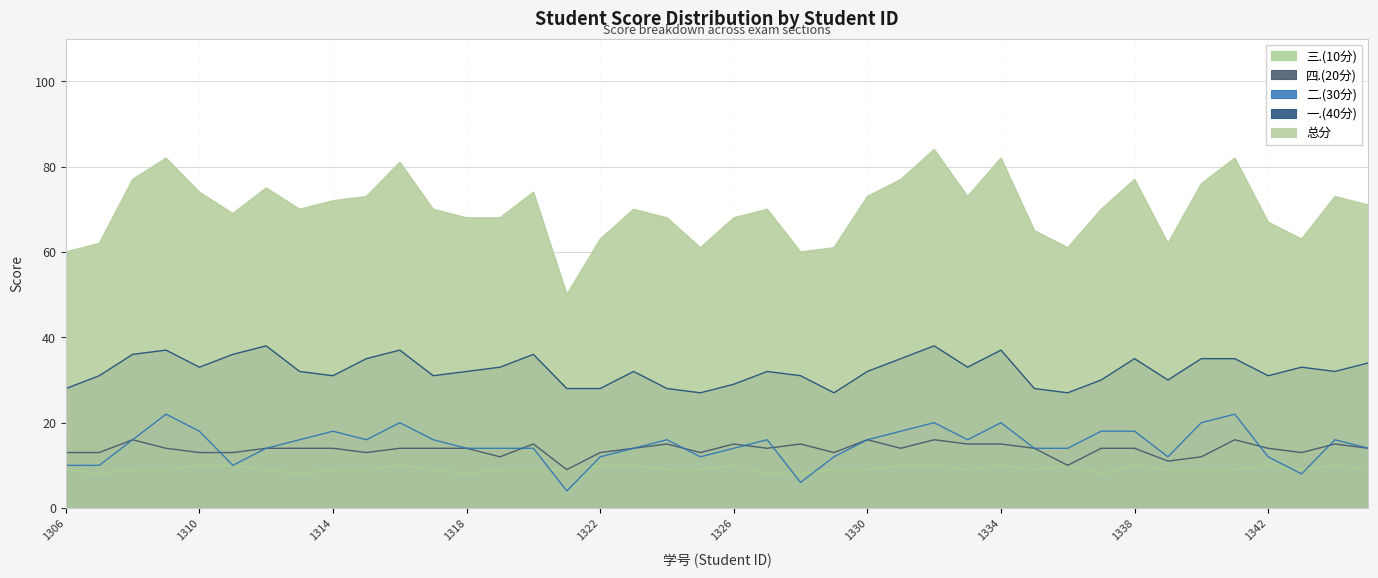

Count the number of data series in this chart.

5